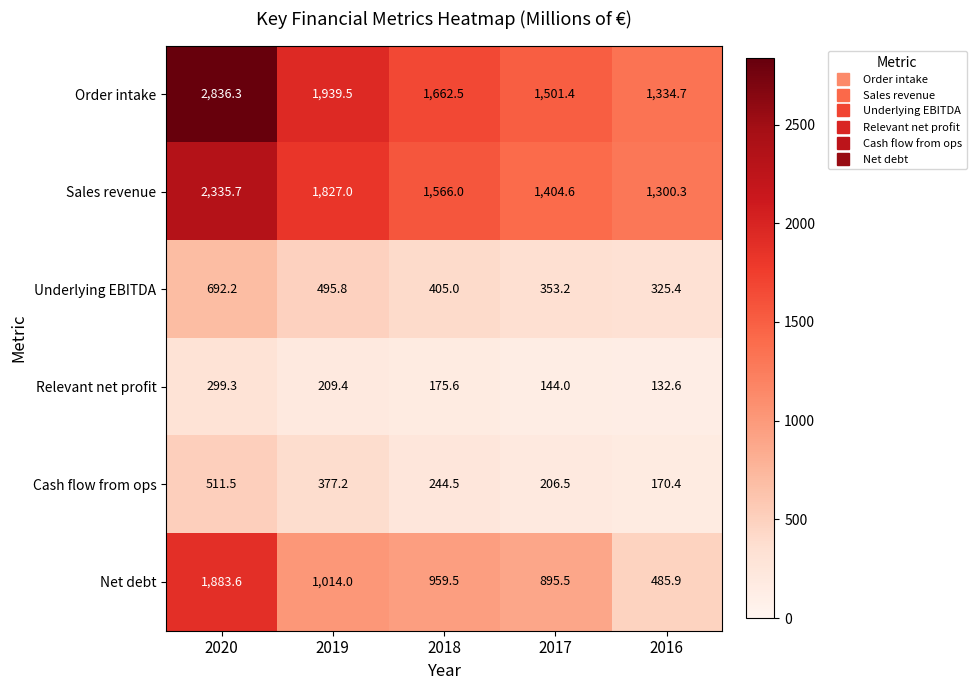

Which category has the lowest value across all series?

2016